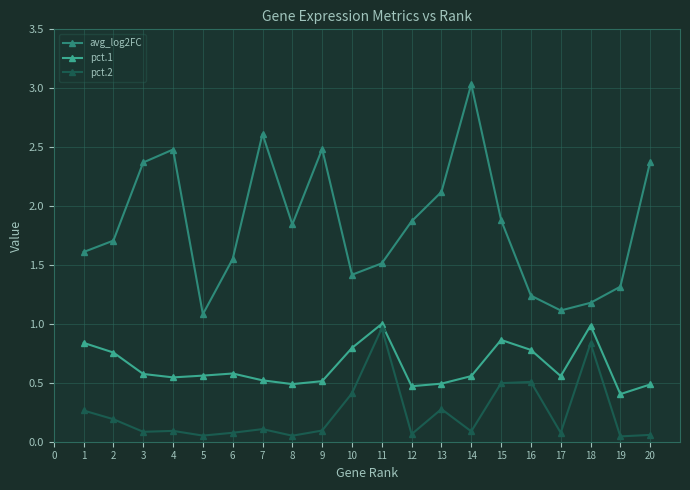

What is the total value across all series at 14?

3.7